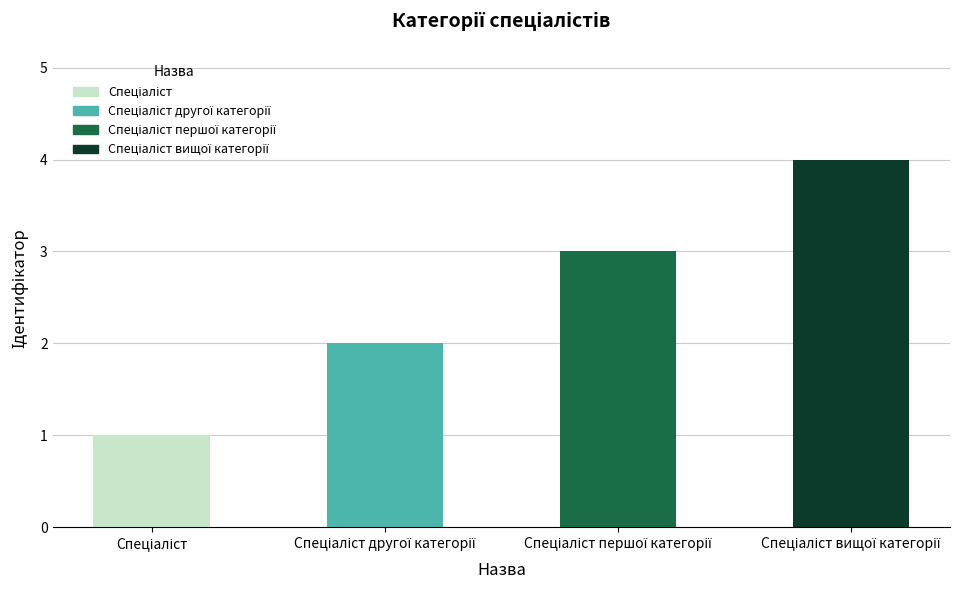

Which label corresponds to the smallest value in the chart?

Спеціаліст